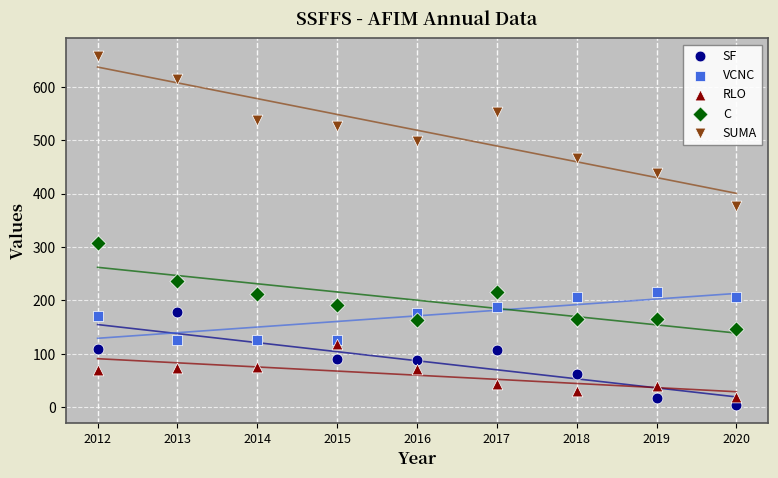

What is the X range (max minus min) for the scatter plot?

8